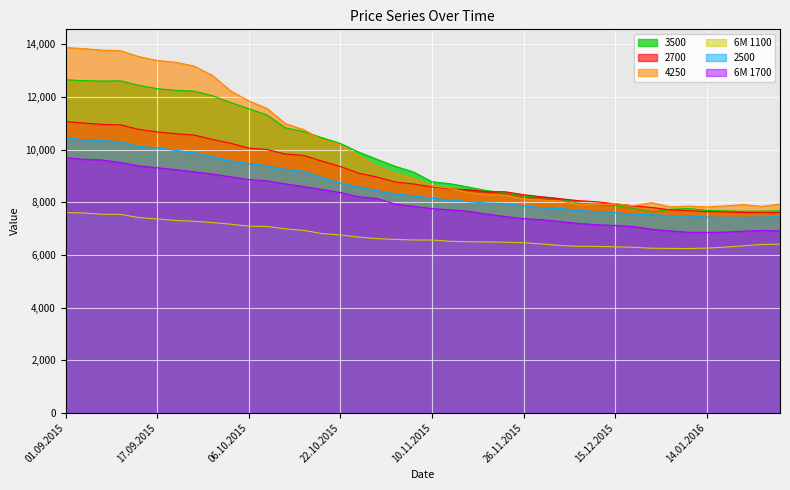

Reading left to right, what are all the values shown in this chart?

3500: 12658	12619	12609	12613	12446	12318	12256	12223	12053	11797	11554	11318	10829	10687	10454	10235	9909	9632	9367	9147	8781	8705	8576	8442	8363	8235	8208	8134	7963	7885	7871	7769	7636	7731	7764	7692	7671	7657	7663	7674
2700: 11070	11011	10959	10943	10771	10672	10608	10557	10390	10247	10057	10005	9833	9781	9562	9358	9107	8960	8770	8695	8584	8508	8478	8400	8398	8288	8207	8133	8061	8018	7941	7862	7803	7713	7682	7643	7632	7614	7603	7608
4250: 13879	13842	13781	13759	13535	13389	13321	13183	12827	12240	11853	11565	10988	10762	10371	10180	9765	9363	9100	8902	8622	8527	8371	8301	8269	8132	8086	8045	7923	7901	7949	7870	7986	7825	7855	7823	7862	7913	7842	7933
6M 1100: 7610	7592	7545	7542	7418	7365	7310	7279	7229	7169	7091	7079	6989	6932	6810	6760	6675	6619	6589	6567	6564	6516	6501	6493	6482	6462	6415	6357	6325	6322	6308	6288	6253	6247	6242	6258	6294	6345	6395	6410
2500: 10450	10371	10341	10302	10116	10069	9971	9888	9738	9572	9467	9388	9256	9169	8941	8726	8583	8443	8321	8248	8154	8089	8022	7968	7953	7868	7790	7765	7693	7641	7607	7545	7525	7496	7487	7438	7428	7428	7436	7449
6M 1700: 9695	9633	9607	9509	9384	9310	9241	9155	9074	8970	8863	8813	8698	8597	8482	8370	8206	8144	7929	7846	7759	7712	7655	7551	7458	7375	7336	7267	7193	7147	7119	7075	6974	6914	6859	6855	6865	6902	6929	6914